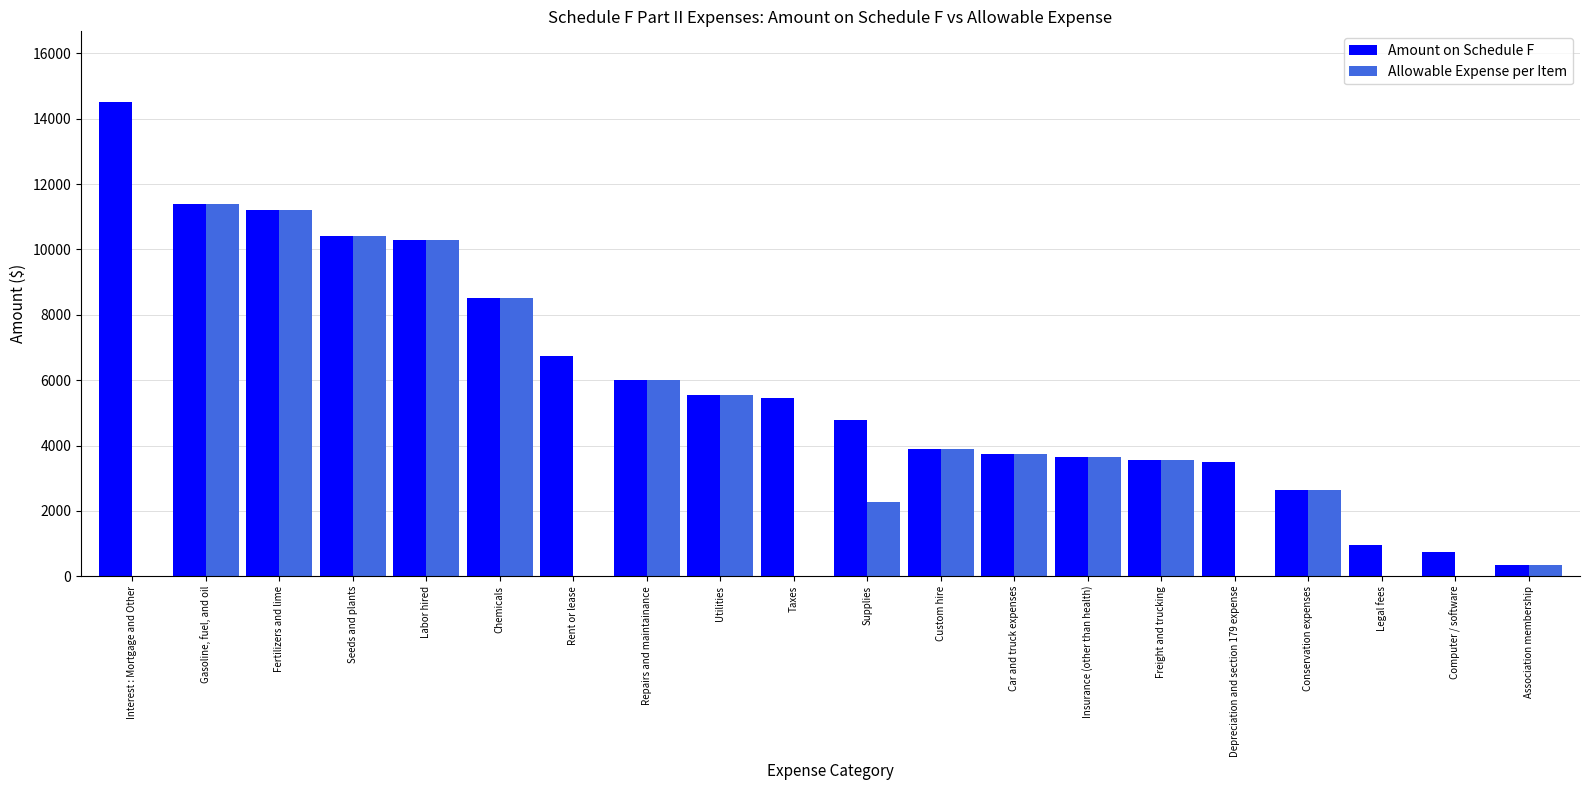

At which category is the sum across all series the highest?

Gasoline, fuel, and oil